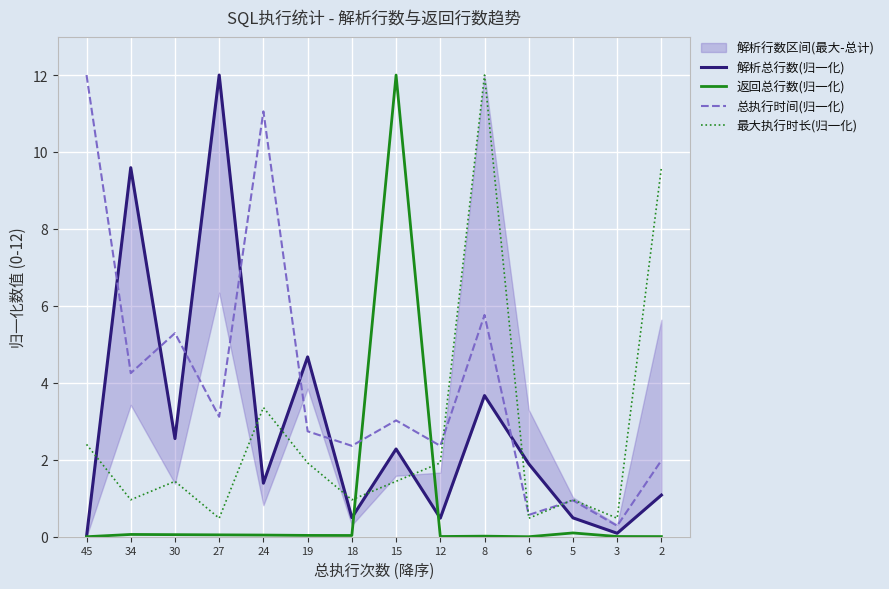

Which series has the largest range (max minus min)?

返回总行数(归一化)